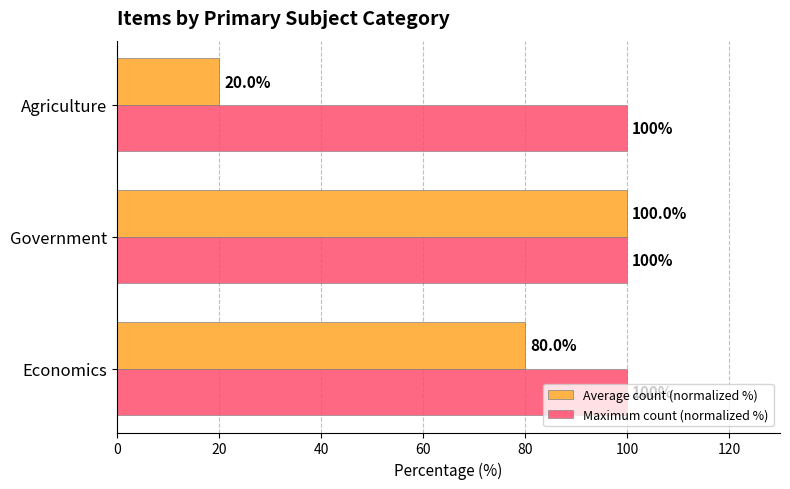

Count the number of data series in this chart.

2